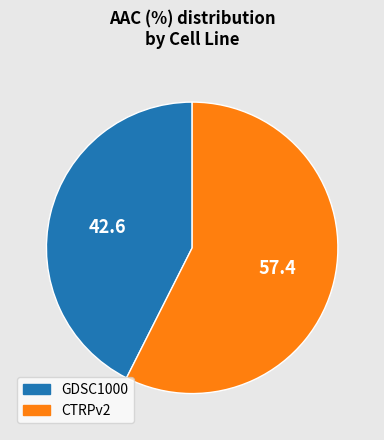

Which category has the smallest portion of the pie?

GDSC1000